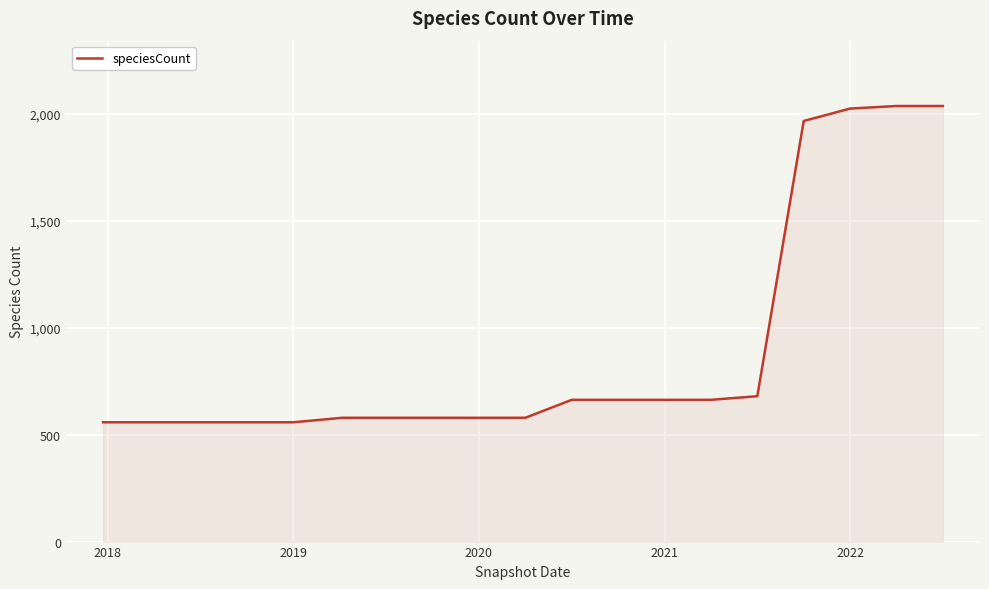

What is the difference between the maximum and minimum values?

1479